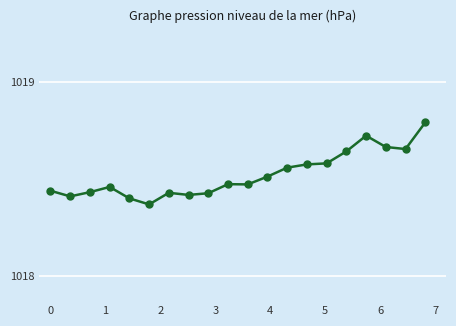

Count the values in the range 1018 to 1019.

20